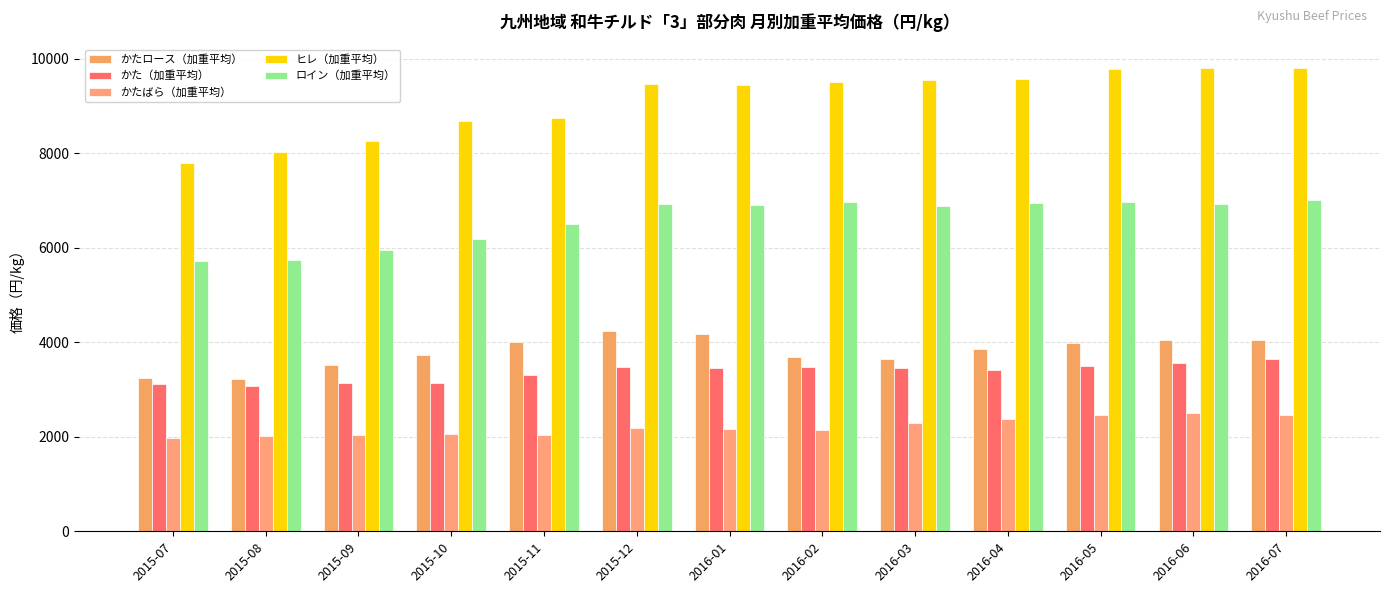

Between 2016-06 and 2016-07, which series saw the biggest shift?

ロイン（加重平均）